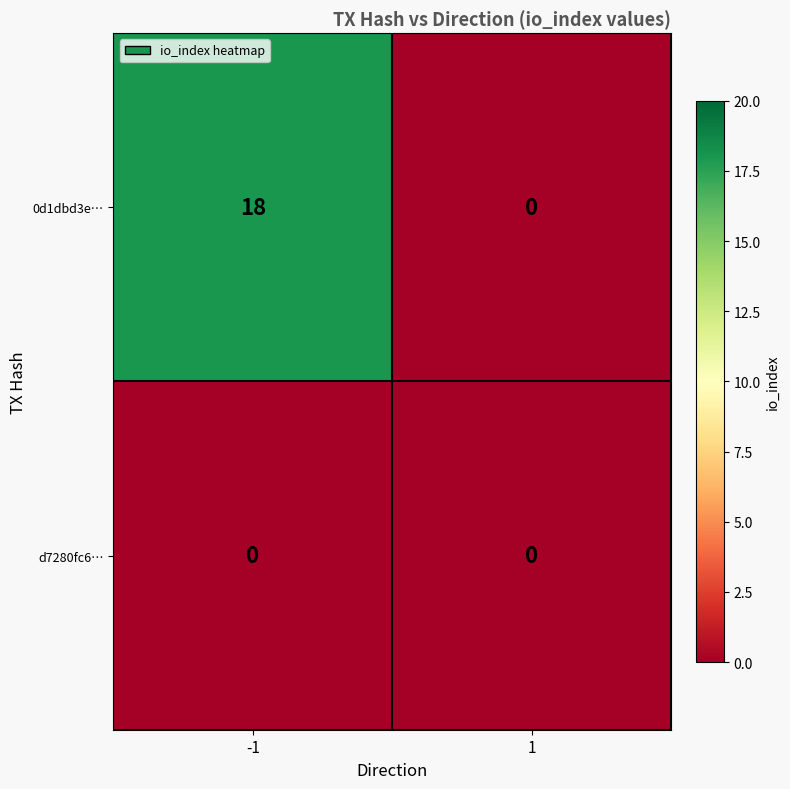

What is the total value across all series at -1?

18